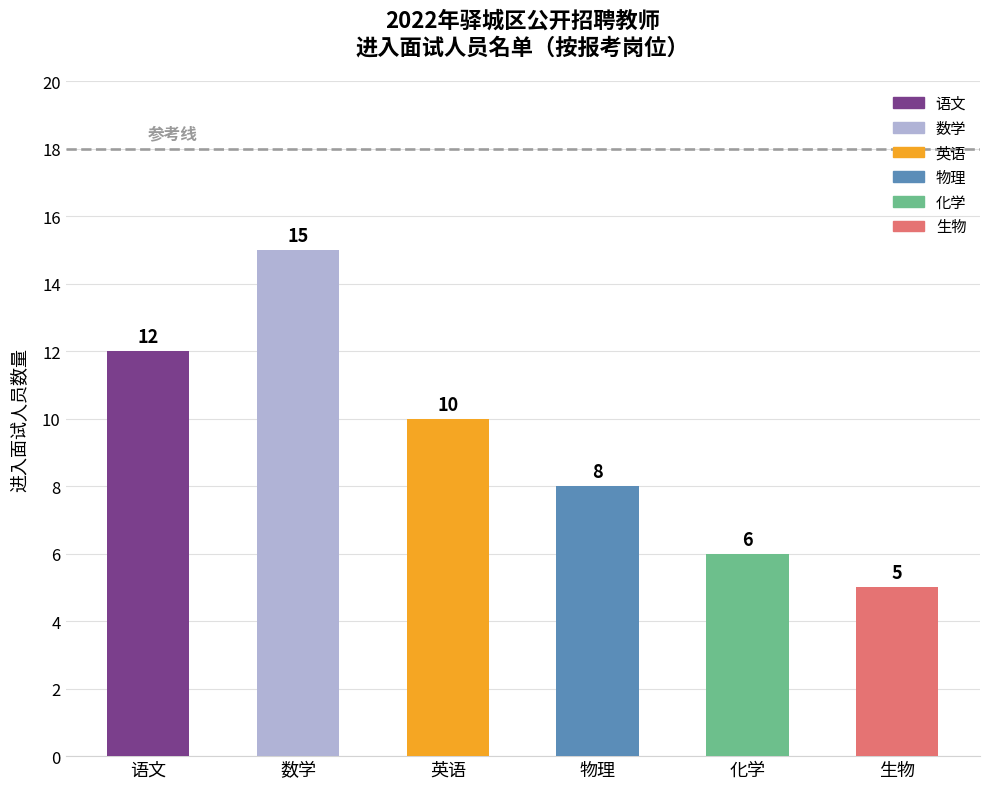

How many values are between 6 and 12?

4